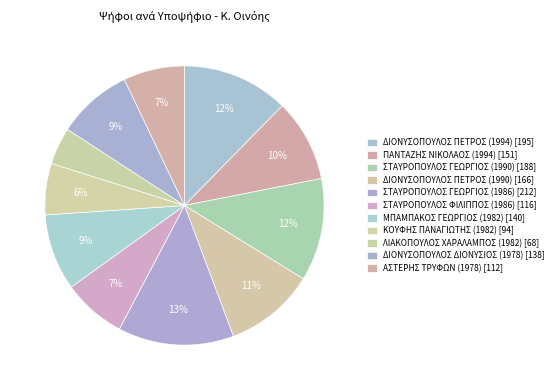

How many slices are in this pie chart?

11